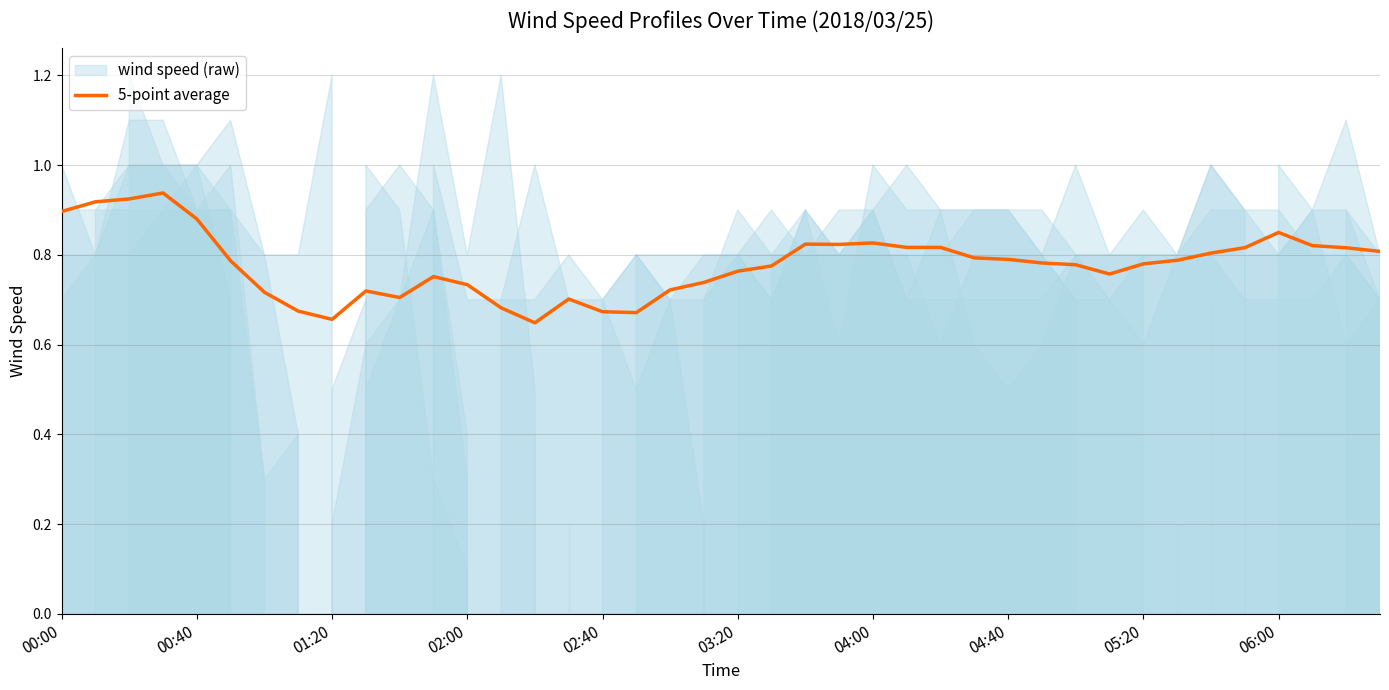

Is it true that 5-point average equals 0.2 at 00:40?

False